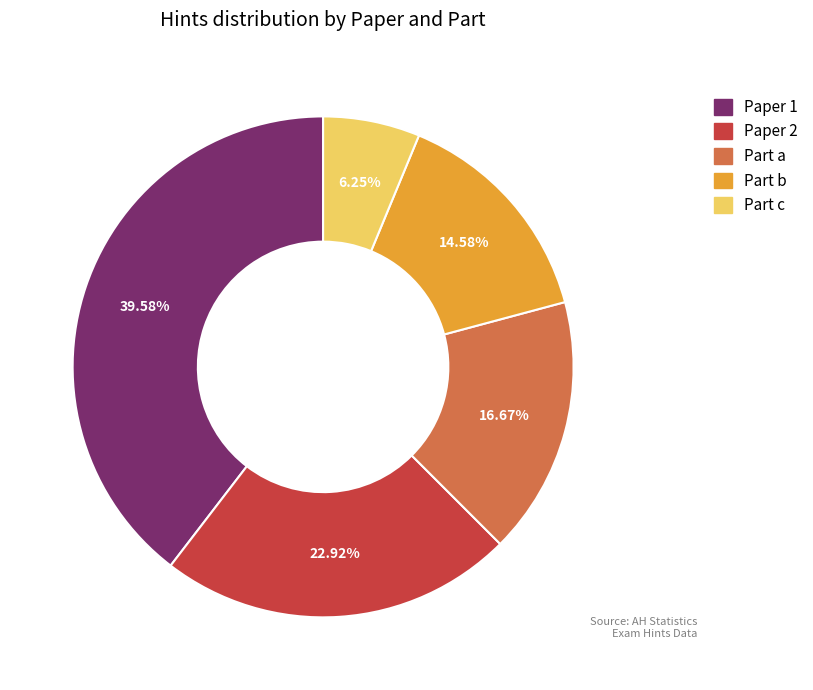

Which has a higher value, Paper 1 or Part c?

Paper 1